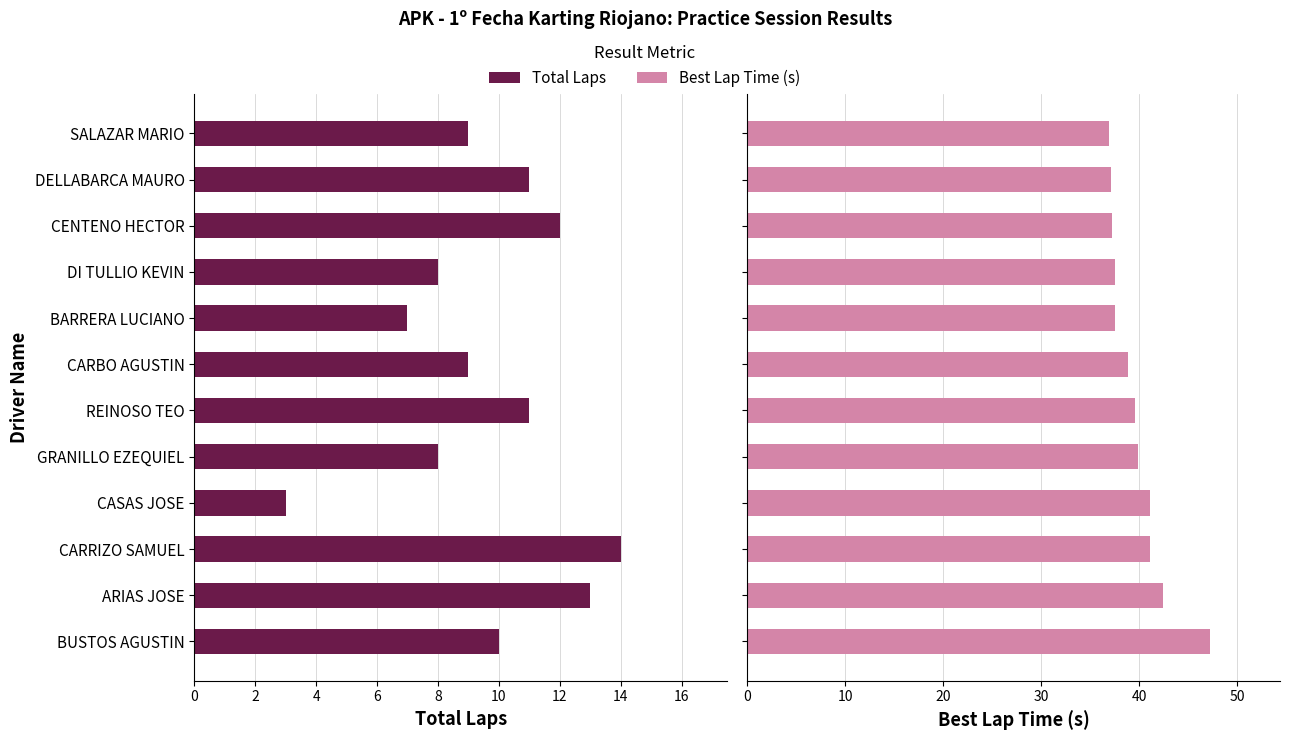

What is the minimum value for Best Lap Time (s)?

37.0